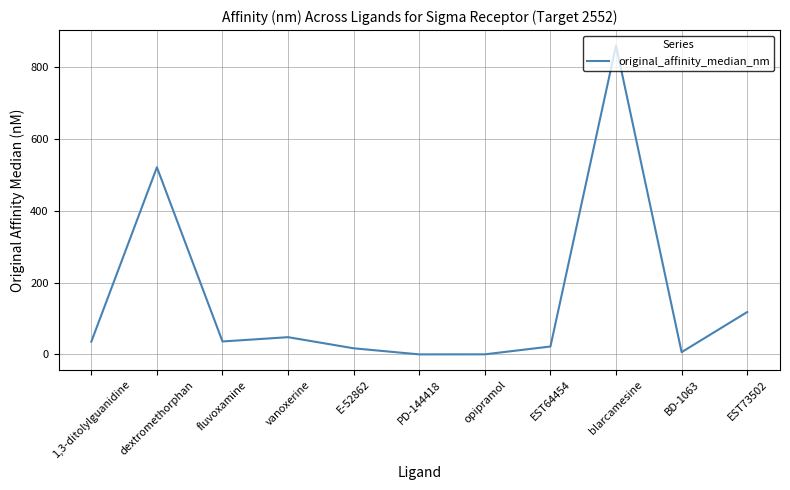

The chart shows a value of 521.0 at dextromethorphan. True or false?

True